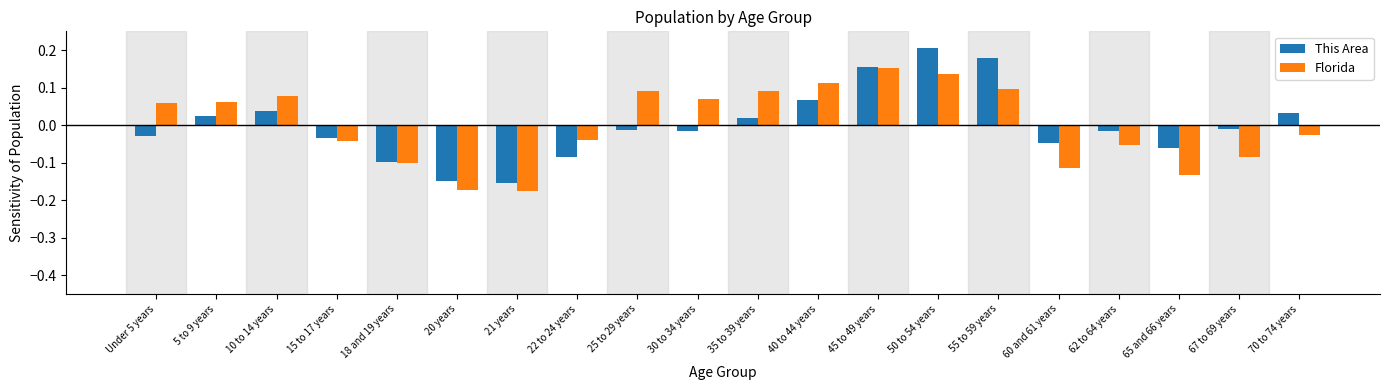

How many values in Florida are above zero?

10